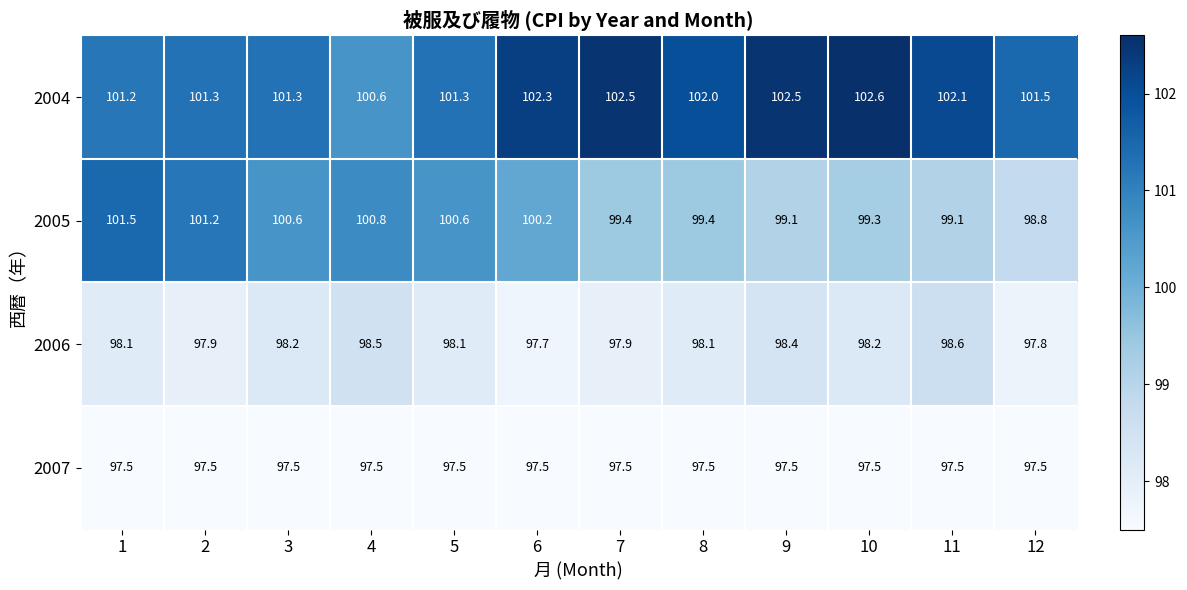

At how many categories does at least one series exceed 98?

12